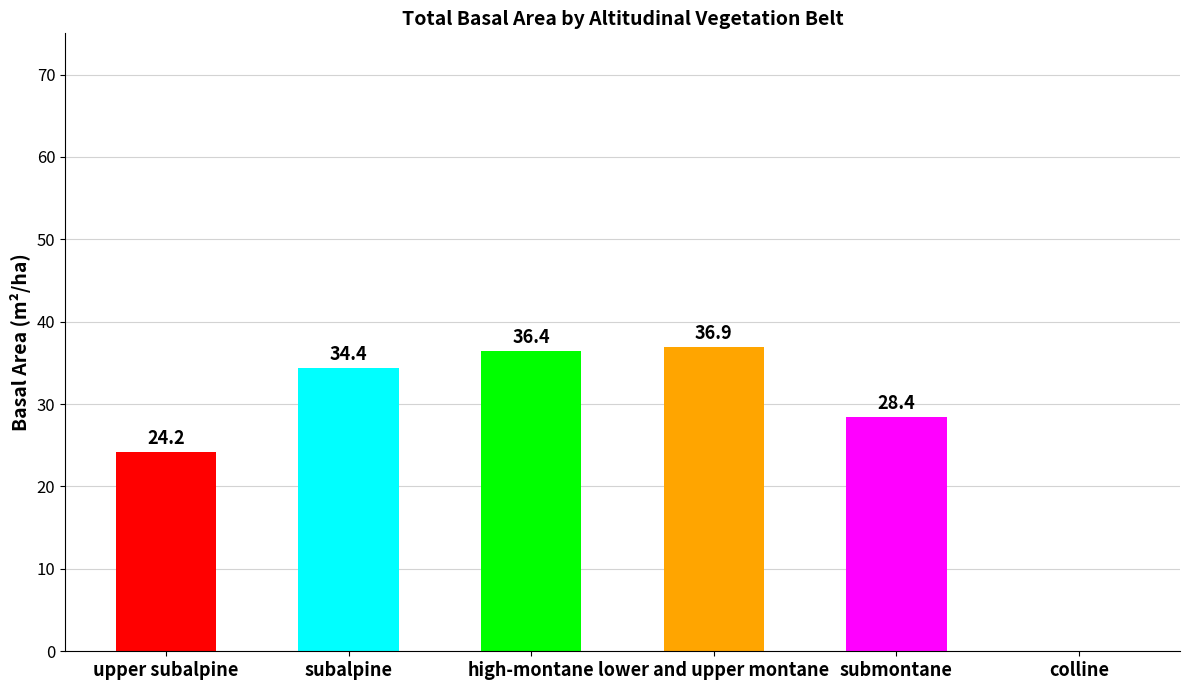

How many distinct data groups are displayed?

1